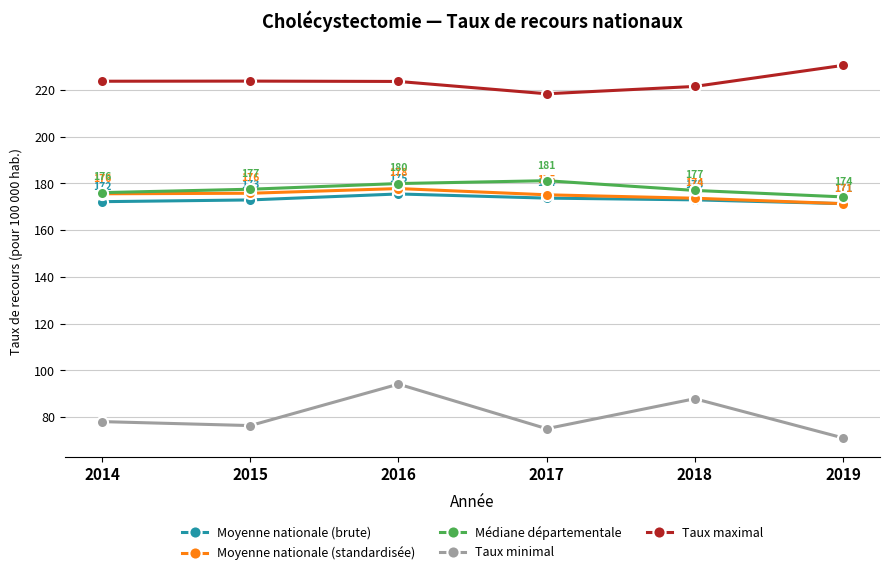

Where is the first local maximum for Taux maximal?

2015